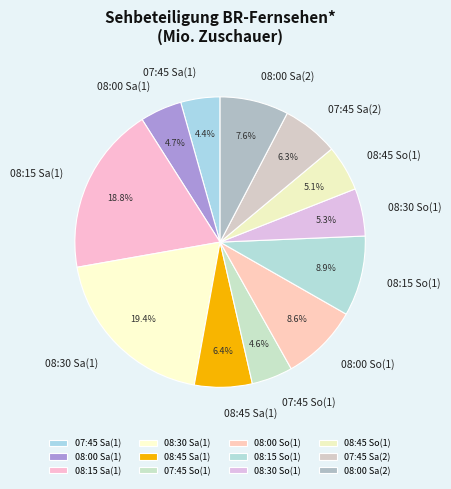

To the nearest percent, what is the difference between the largest and smallest slice percentages?

15%